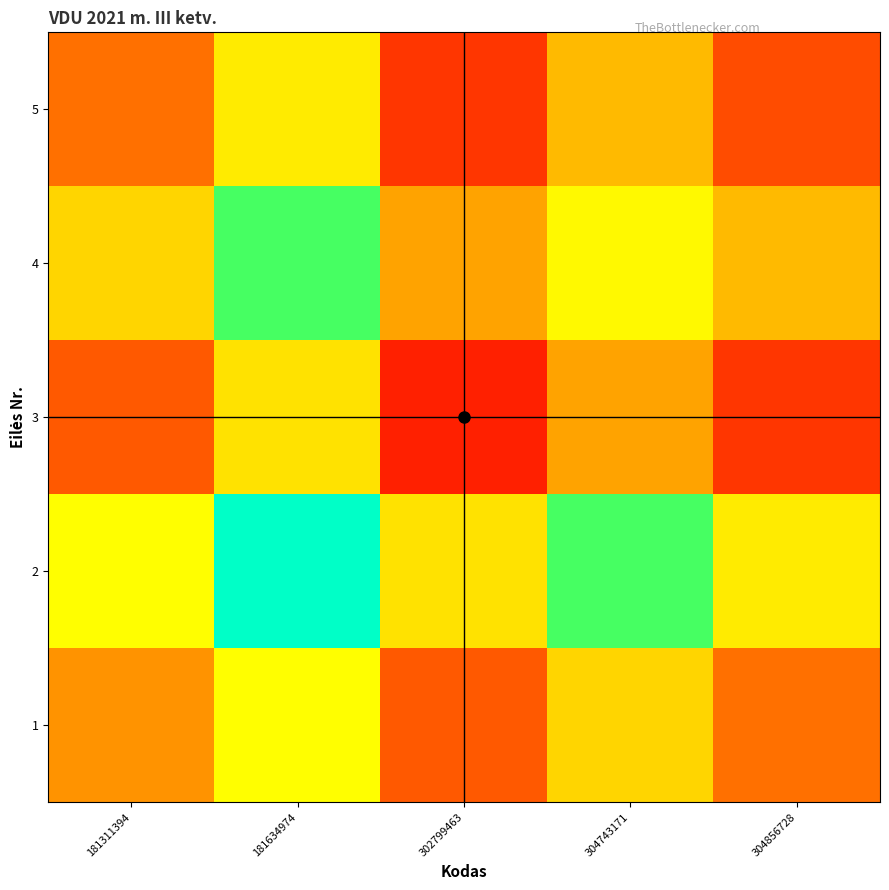

Reading left to right, what are all the values shown in this chart?

1: 181311394=950.5	181634974=1318.5	302799463=813.8	304743171=1123.4	304856728=864.8
2: 181311394=1318.5	181634974=1686.5	302799463=1181.8	304743171=1491.4	304856728=1232.8
3: 181311394=813.8	181634974=1181.8	302799463=677.1	304743171=986.7	304856728=728.1
4: 181311394=1123.4	181634974=1491.4	302799463=986.7	304743171=1296.4	304856728=1037.7
5: 181311394=864.8	181634974=1232.8	302799463=728.1	304743171=1037.7	304856728=779.1